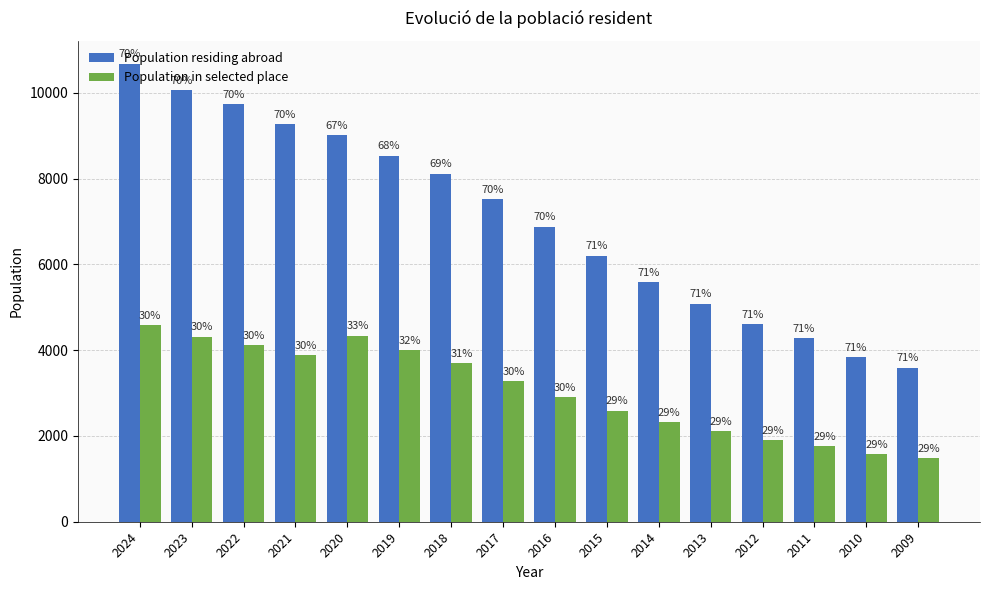

Which has a higher value, 2010 or 2014?

2014